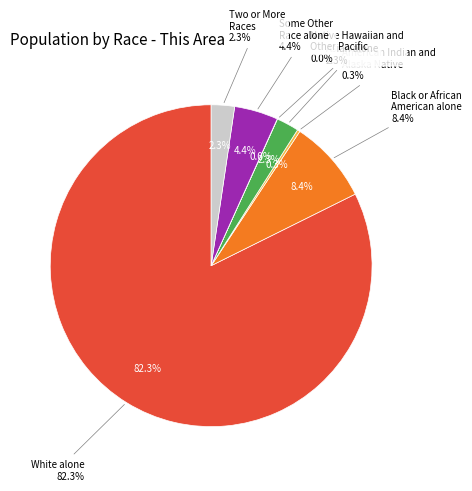

What is the ratio of the value at White alone to the value at Two or More Races?

35.2